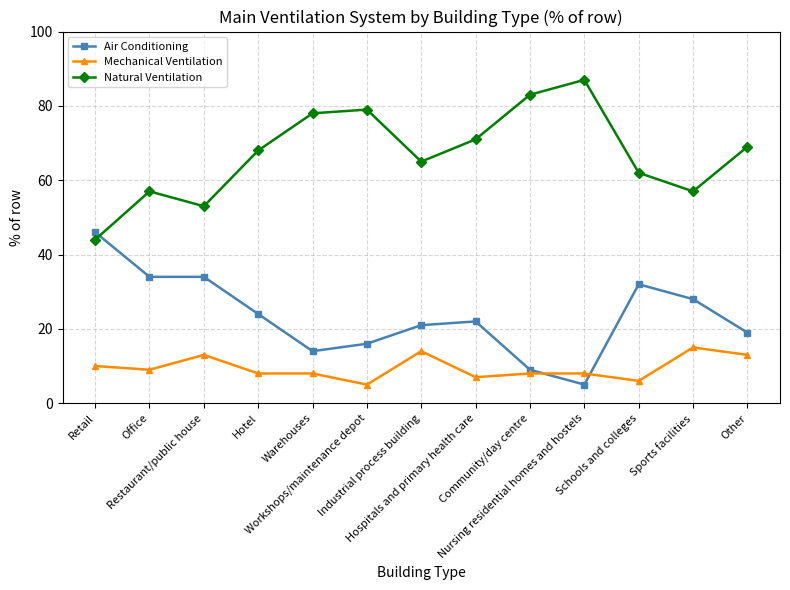

True or false: Air Conditioning has more than 1 points higher than both neighbors.

True